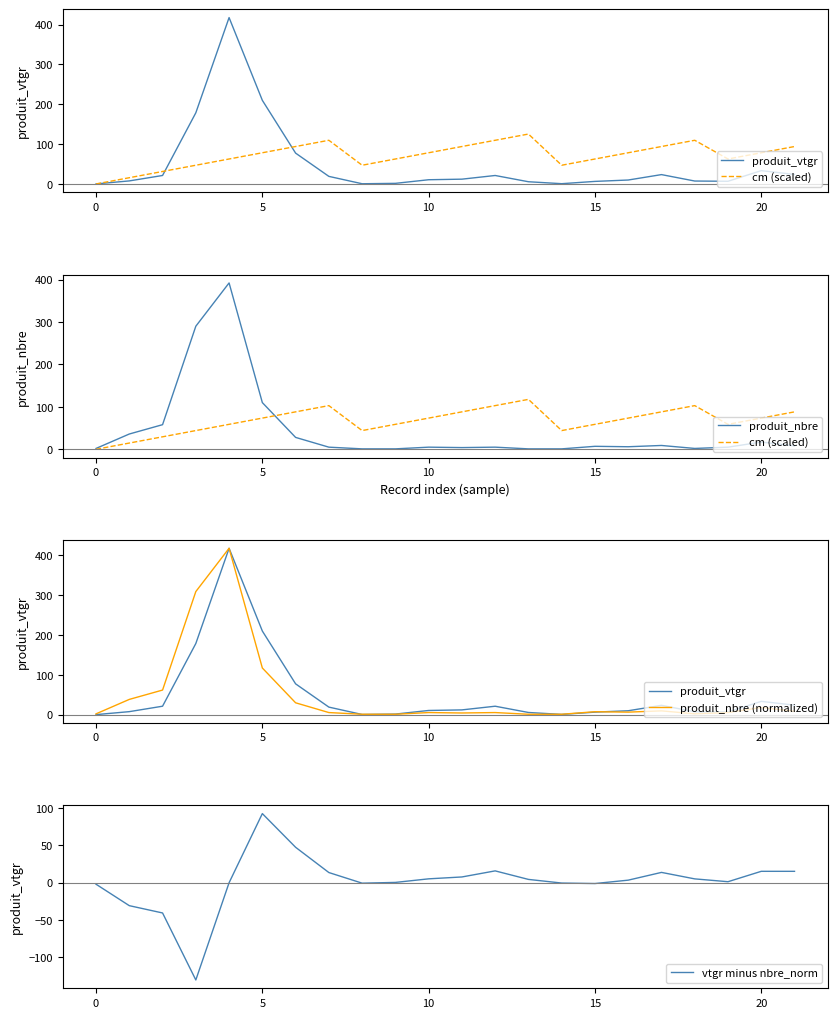

How many interior local peaks does the produit_vtgr series have?

4